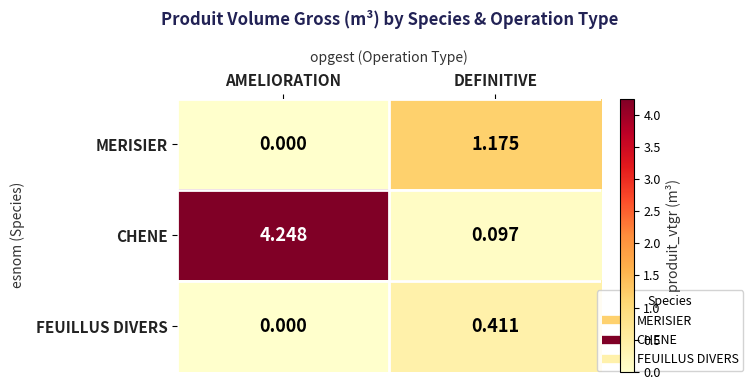

At which category is the sum across all series the highest?

AMELIORATION